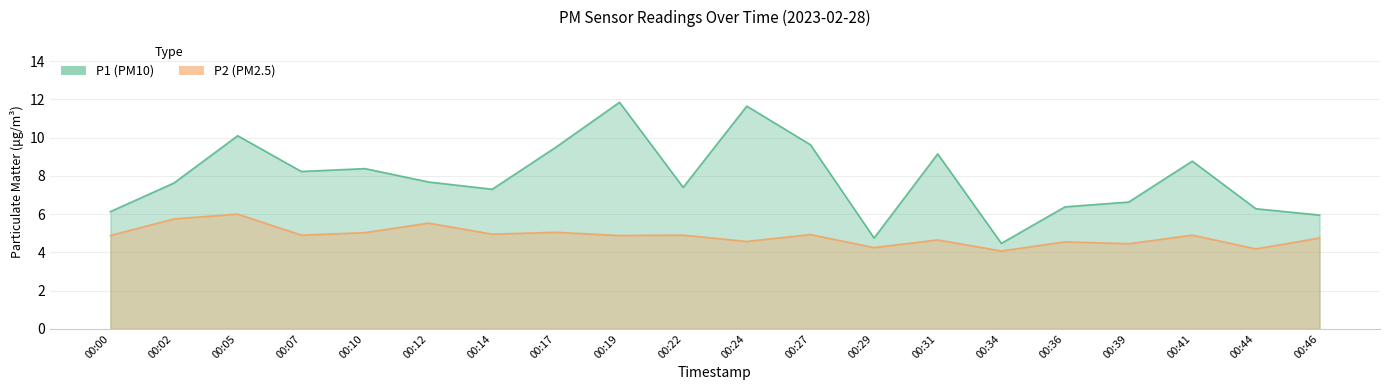

List the series in order of their peak value, highest first.

P1, P2